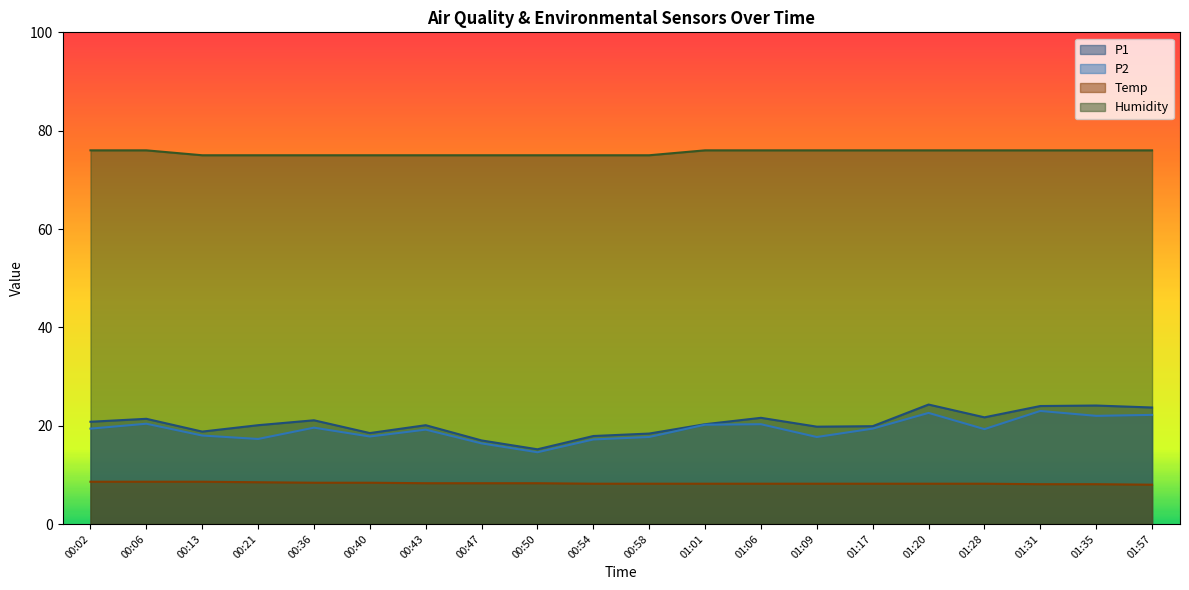

At which label is P1 closest to 19?

00:13